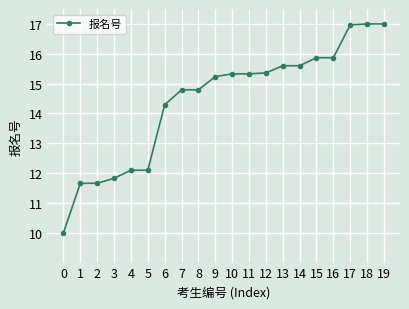

What is the difference between the values at 13 and 15?

0.3